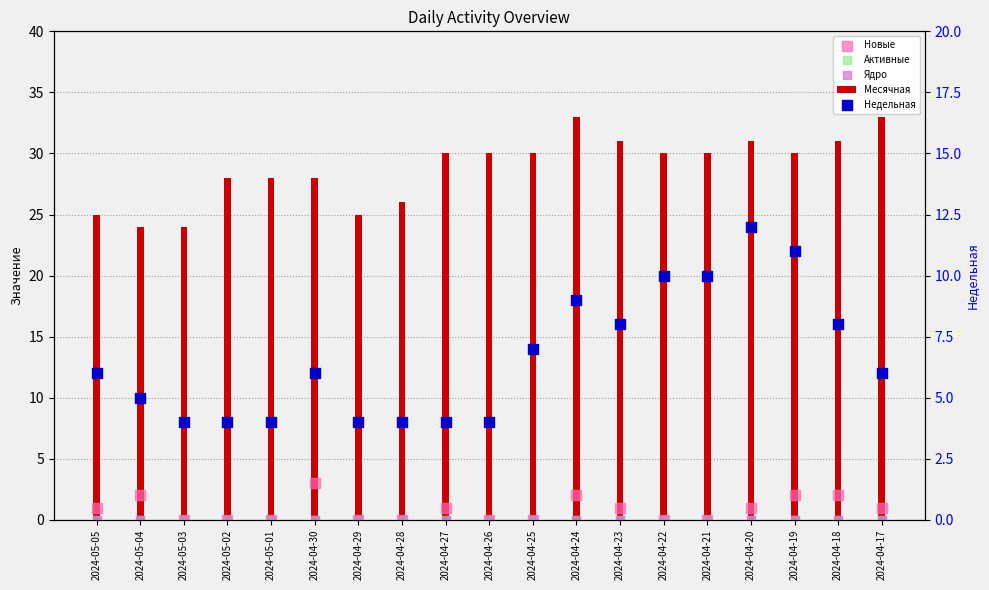

Which series has the largest total across all categories?

Месячная